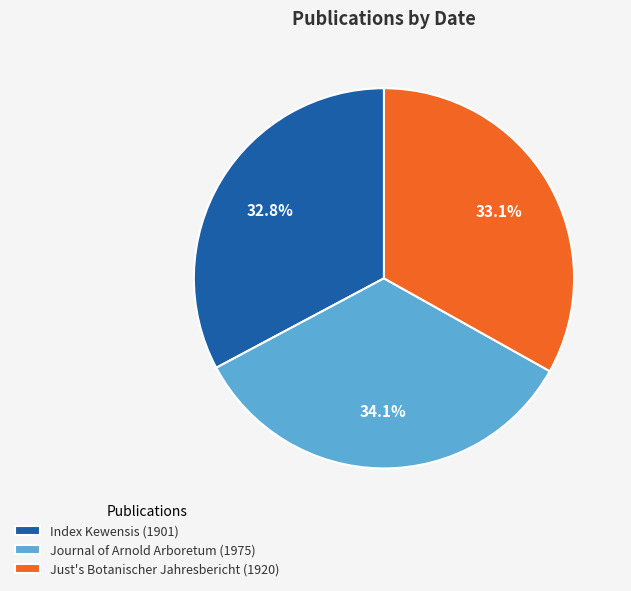

Combined, what portion of the pie is Index Kewensis (1901) and Just's Botanischer Jahresbericht (1920)?

65.9%